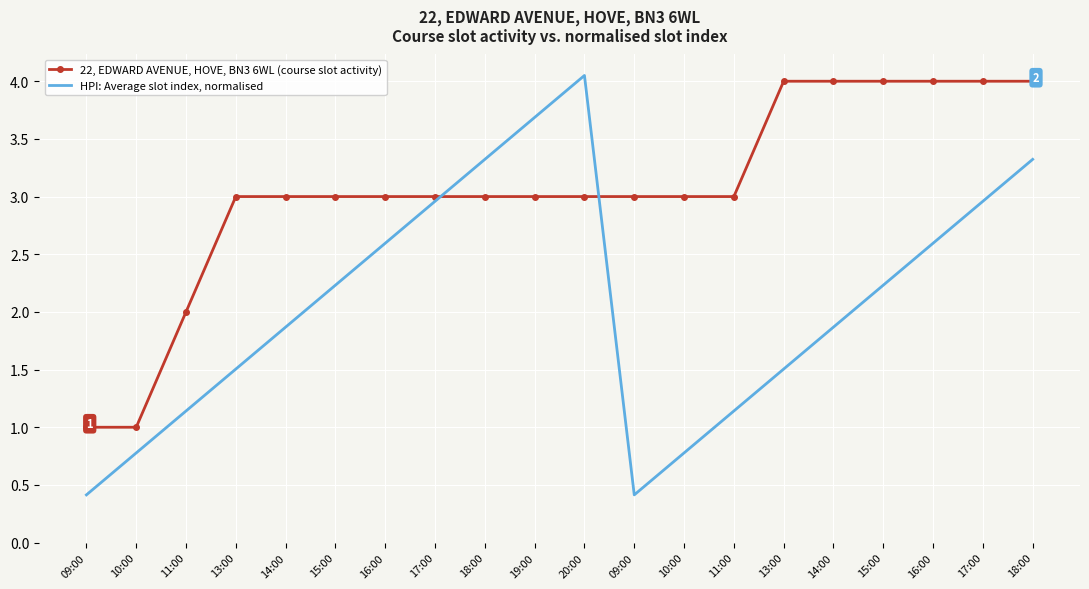

What are all the series names shown in the legend?

22, EDWARD AVENUE, HOVE, BN3 6WL (course slot activity), HPI: Average slot index, normalised